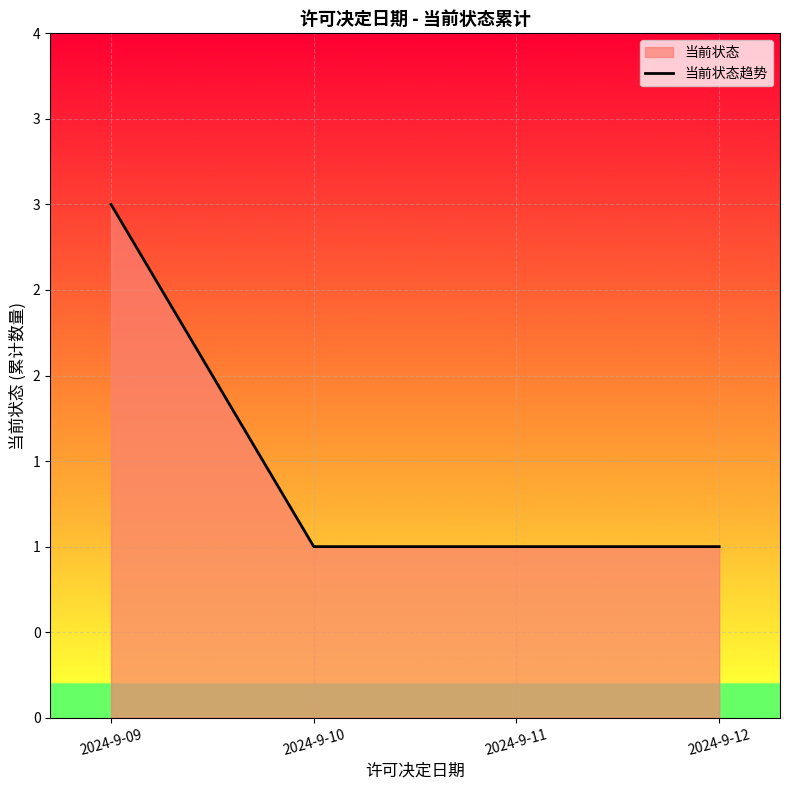

How many values are between 1 and 3?

4